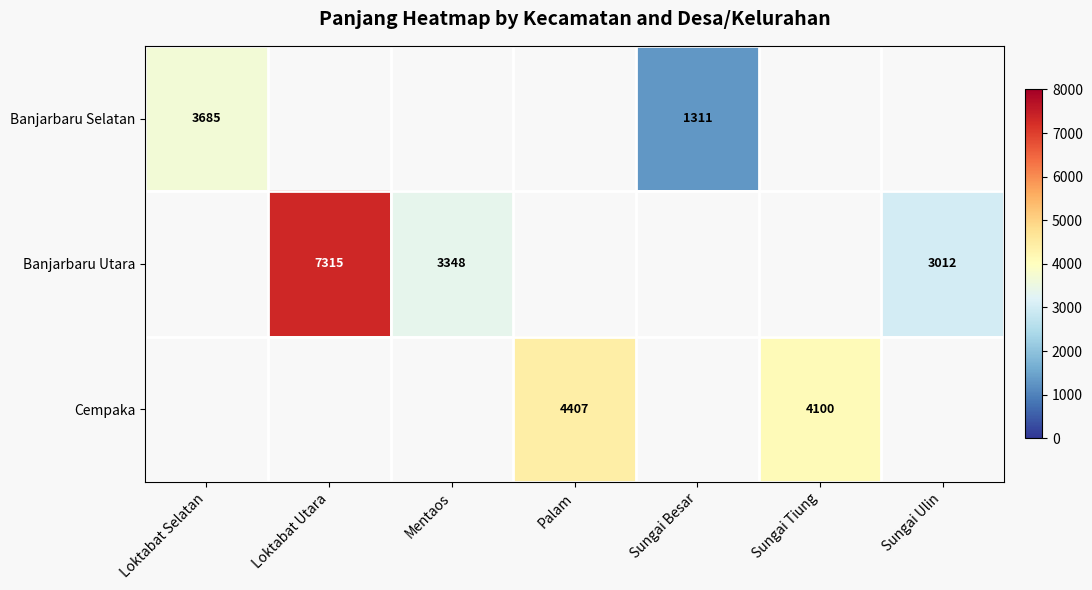

Is it true that Cempaka equals 6512 at Palam?

False